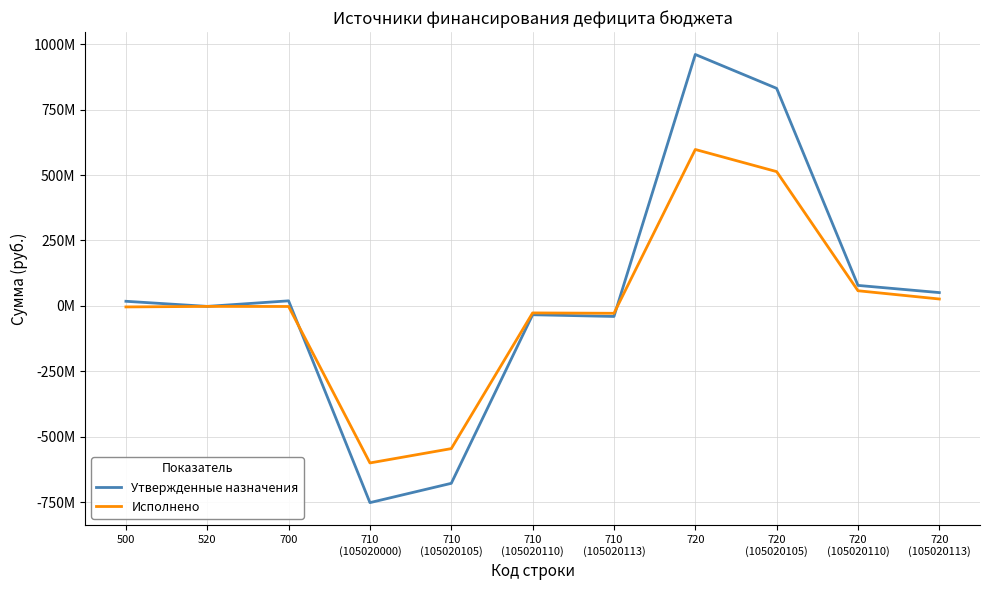

After their last crossing, which series has the higher values: Исполнено or Утвержденные назначения?

Утвержденные назначения